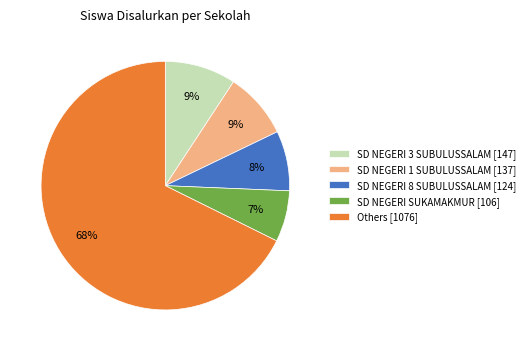

What is the smallest slice in the pie chart?

SD NEGERI SUKAMAKMUR [106]